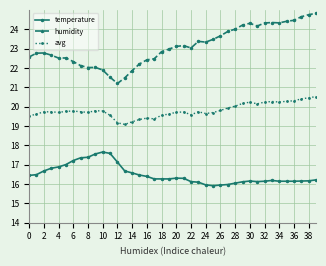

Rank the series by their maximum value, from highest to lowest.

humidity, avg, temperature